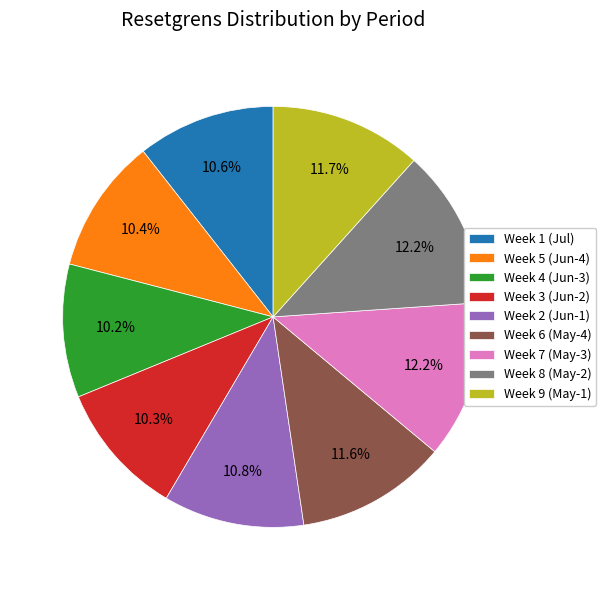

What portion of the pie excludes Week 4 (Jun-3)?

89.8%